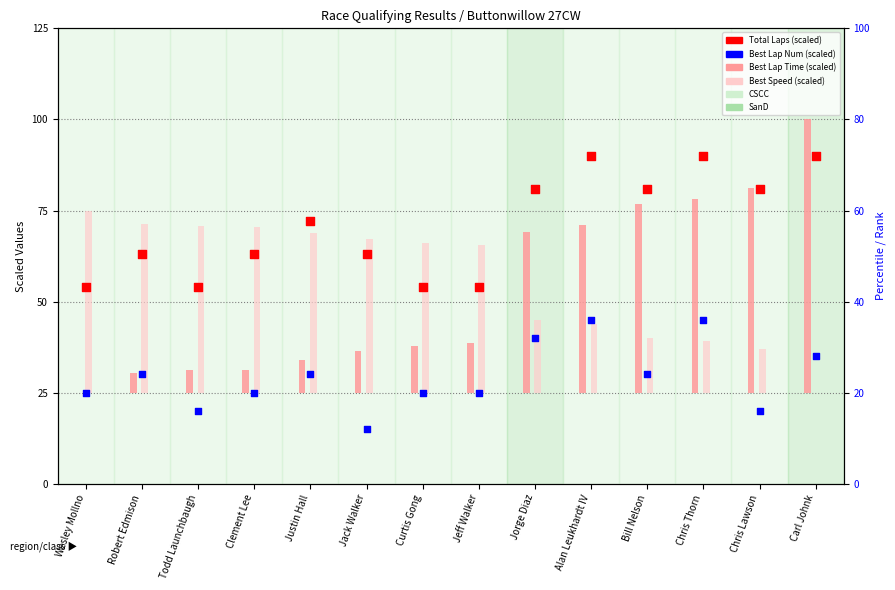

Which series has the largest total across all categories?

Total Laps (scaled)